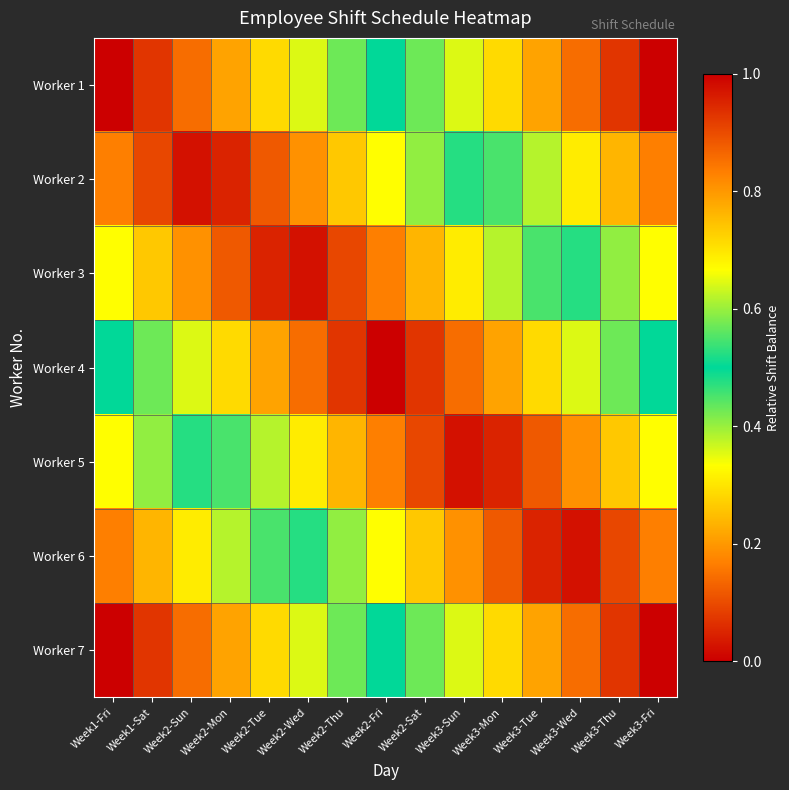

Which series has the largest total across all categories?

Worker 1